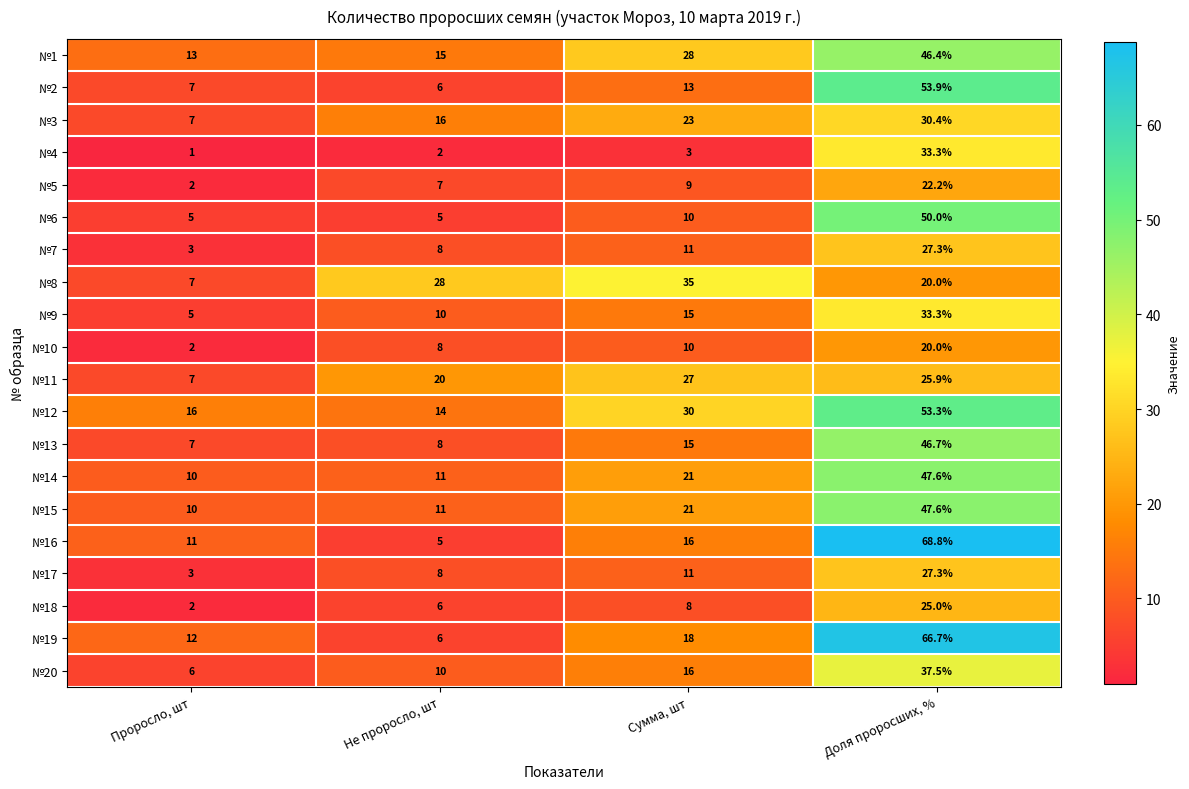

What is the sum of all №5 values?

40.2